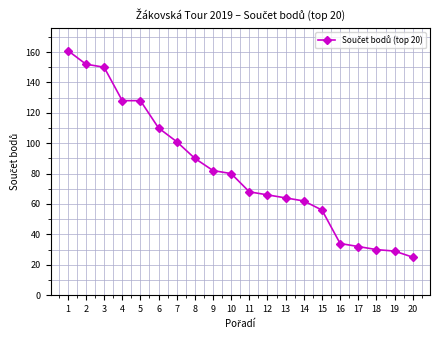

Which label corresponds to the smallest value in the chart?

20